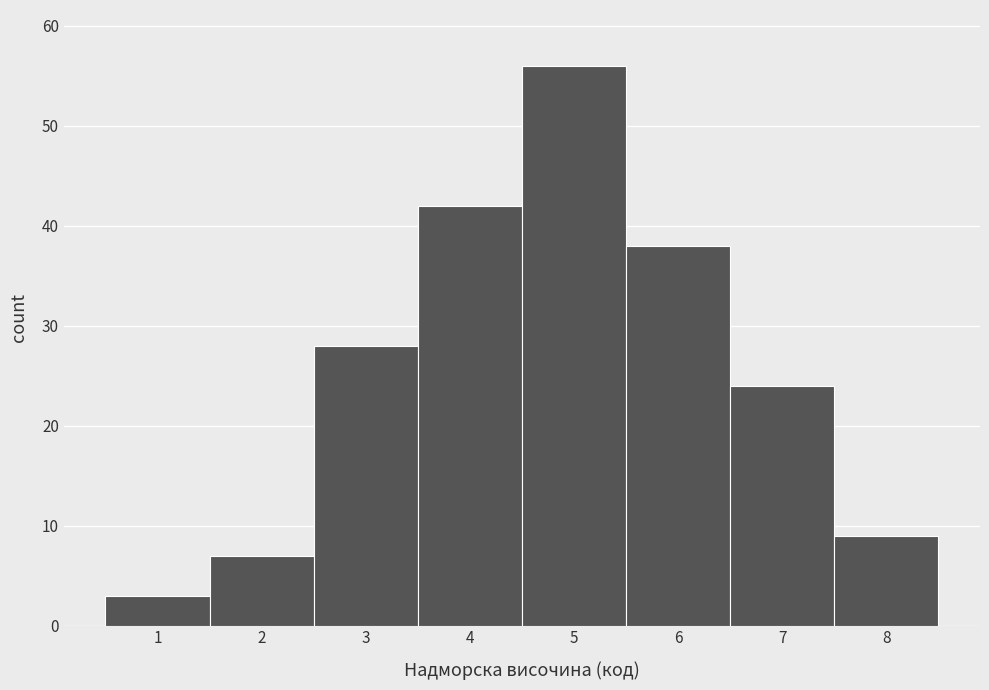

Reading left to right, transcribe this chart: for each bar, give the range it covers on the x-axis and its height. The values are not printed on the chart, so give them approximately, as read against the axis.

0.5 to 1.5: 3
1.5 to 2.5: 7
2.5 to 3.5: 28
3.5 to 4.5: 42
4.5 to 5.5: 56
5.5 to 6.5: 38
6.5 to 7.5: 24
7.5 to 8.5: 9